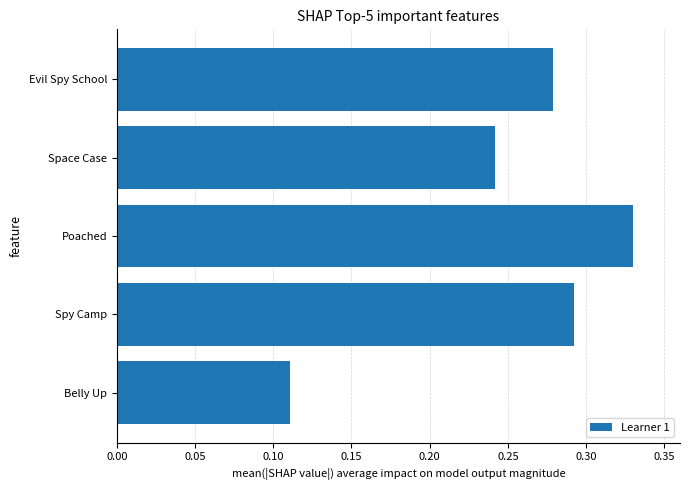

List the labels in order of value, largest first.

Poached, Spy Camp, Evil Spy School, Space Case, Belly Up